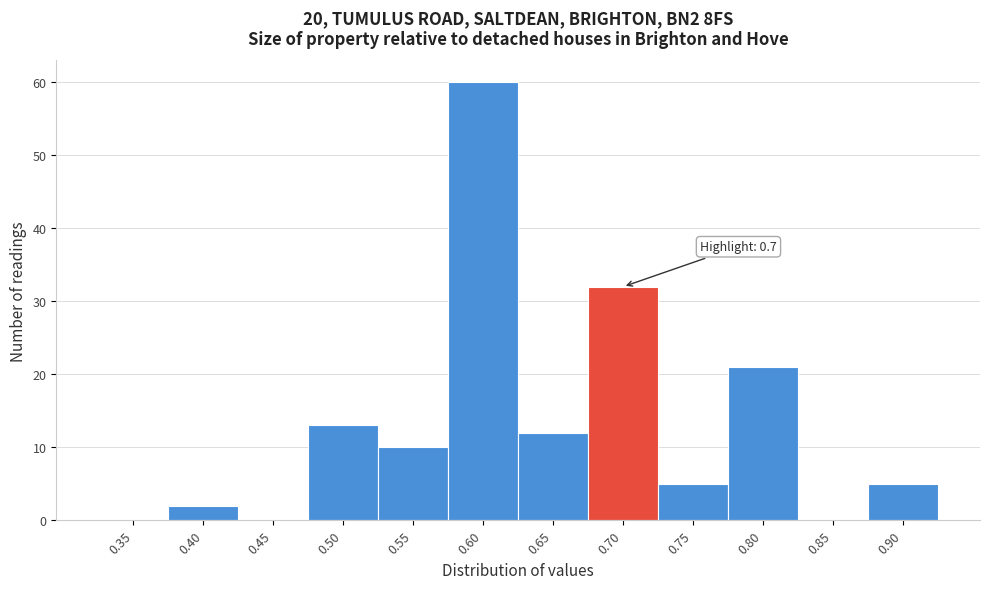

Reading right to left, list all the values displayed in this chart.

0.90=5	0.85=0	0.80=21	0.75=5	0.70=32	0.65=12	0.60=60	0.55=10	0.50=13	0.45=0	0.40=2	0.35=0